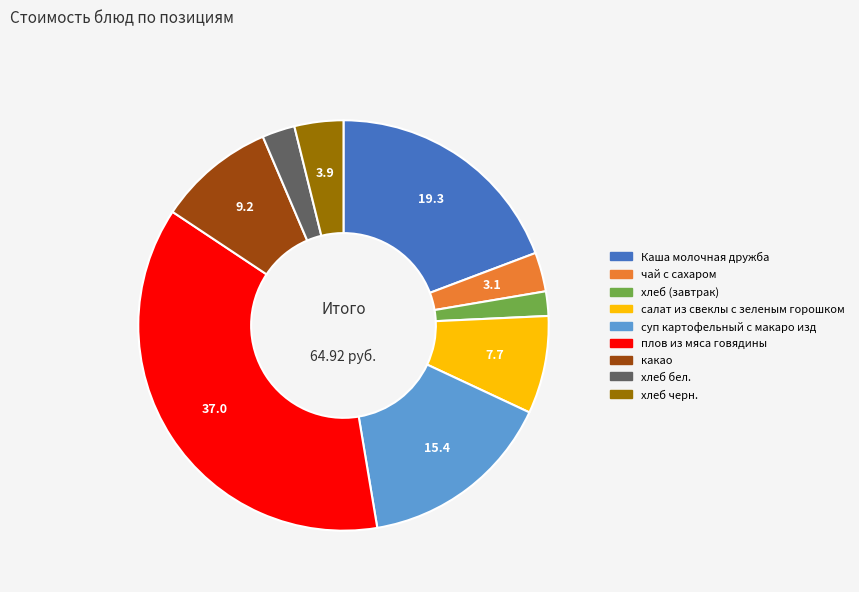

Combined, do салат из свеклы с зеленым горошком and плов из мяса говядины account for over 50%?

No